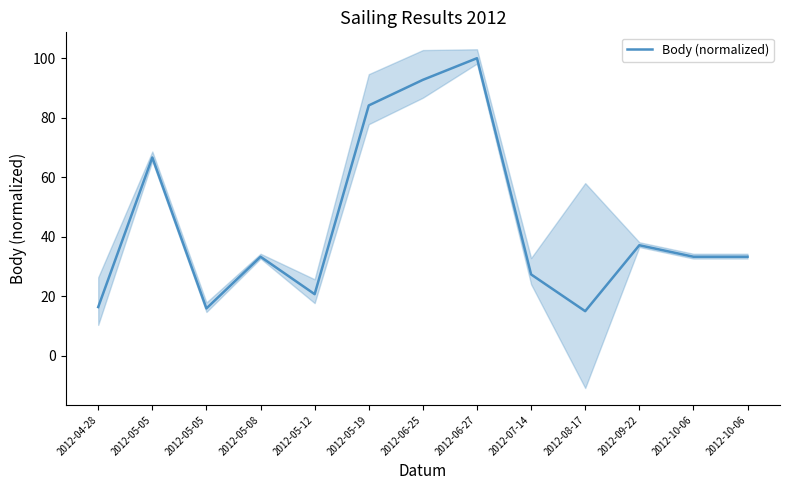

Which has a higher value, 2012-08-17 or 2012-06-27?

2012-06-27